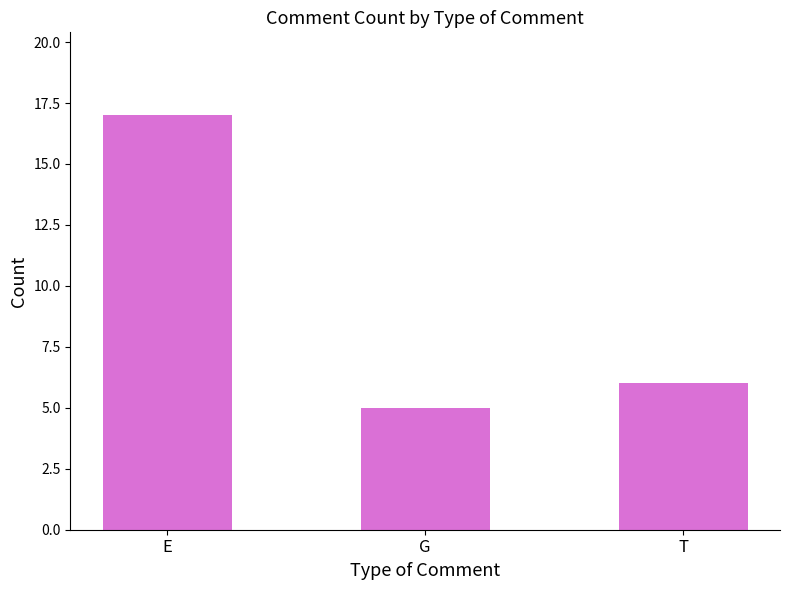

How many series are shown in this chart?

1